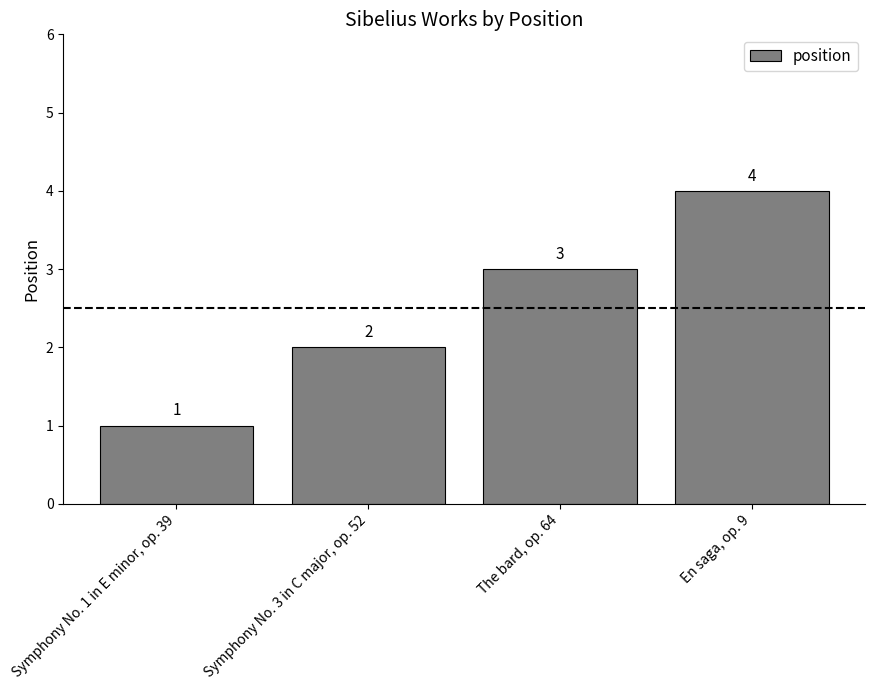

Rank the categories by value from lowest to highest.

Symphony No. 1 in E minor, op. 39, Symphony No. 3 in C major, op. 52, The bard, op. 64, En saga, op. 9